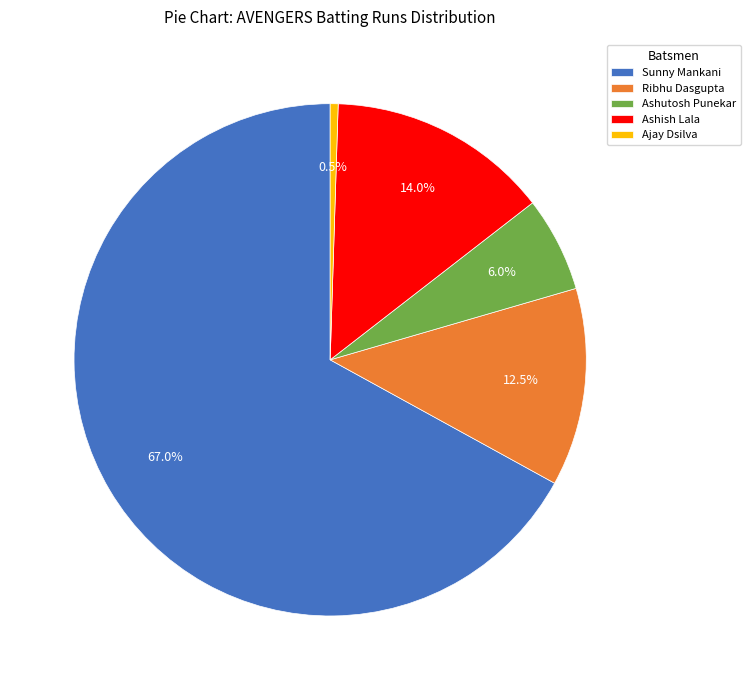

Which category has the biggest portion of the pie?

Sunny Mankani